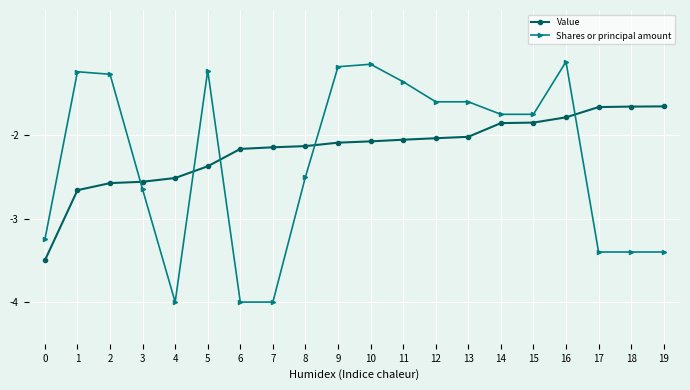

Between which two adjacent categories do Value and Shares or principal amount first intersect?

2 and 3